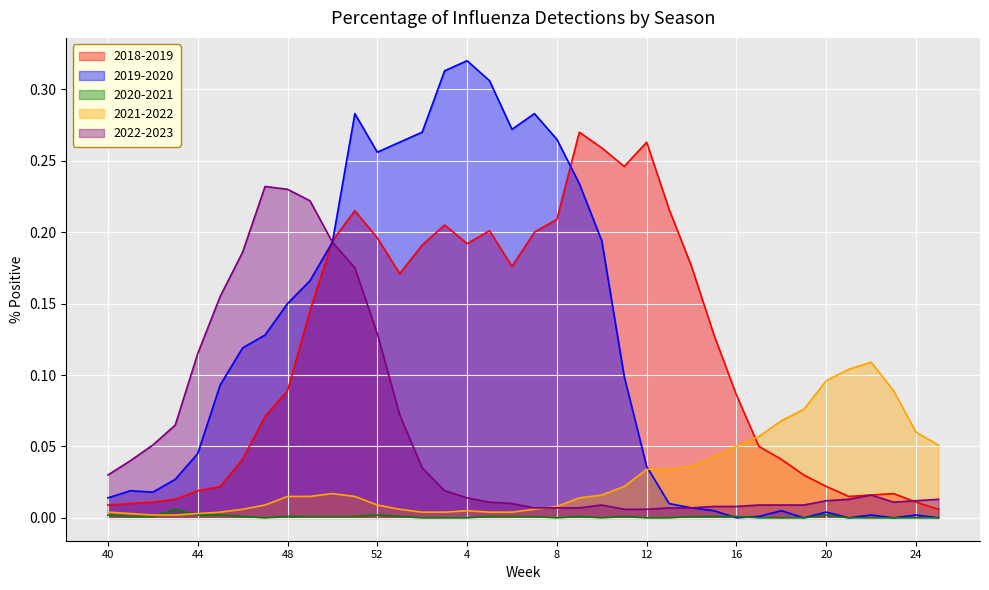

At which category does 2022-2023 reach its first local peak?

47